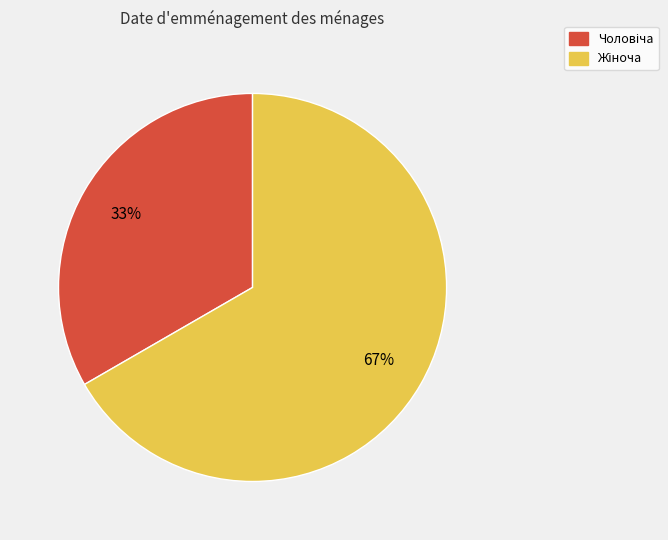

Is there any slice that represents more than half of the pie?

Yes